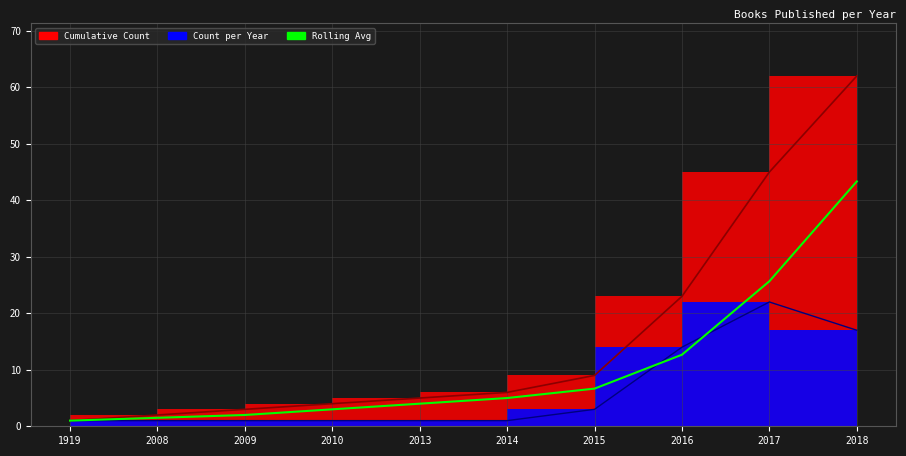

True or false: the data shows 0.3 at 2008.

False